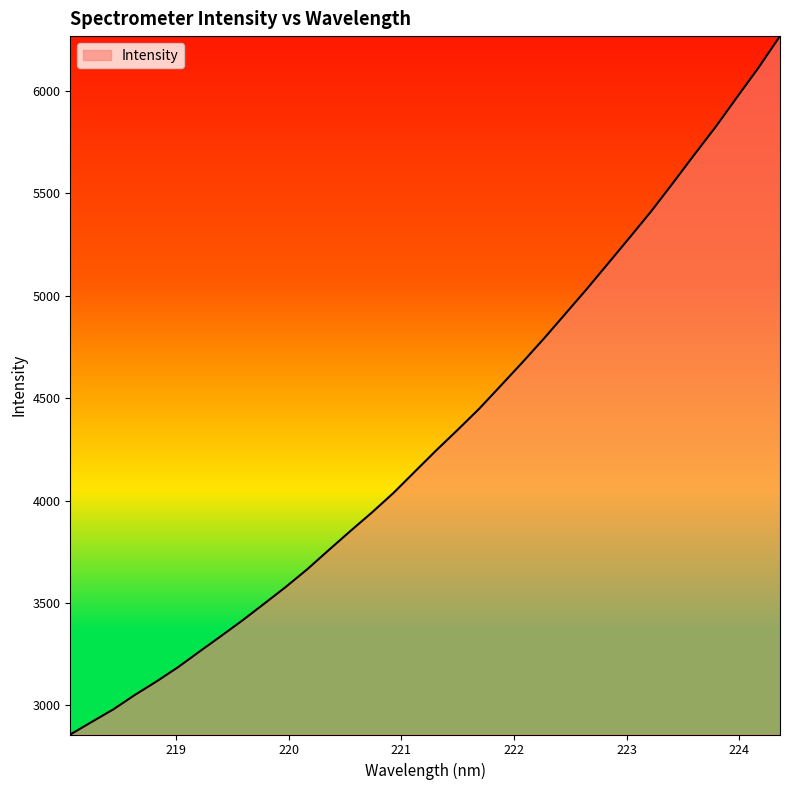

What is the minimum value shown in the chart?

2858.0